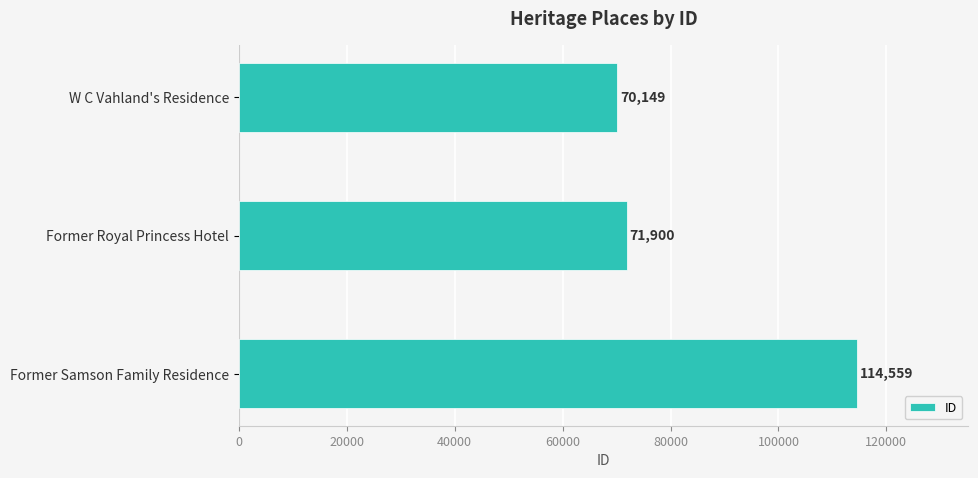

Reading top to bottom, list all the values displayed in this chart.

70149	71900	114559